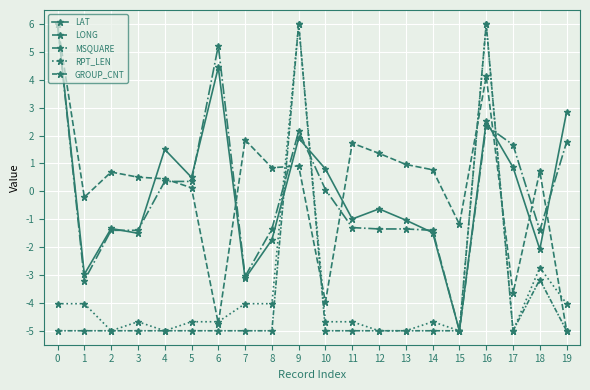

Is this an area chart (filled region under the line)?

No